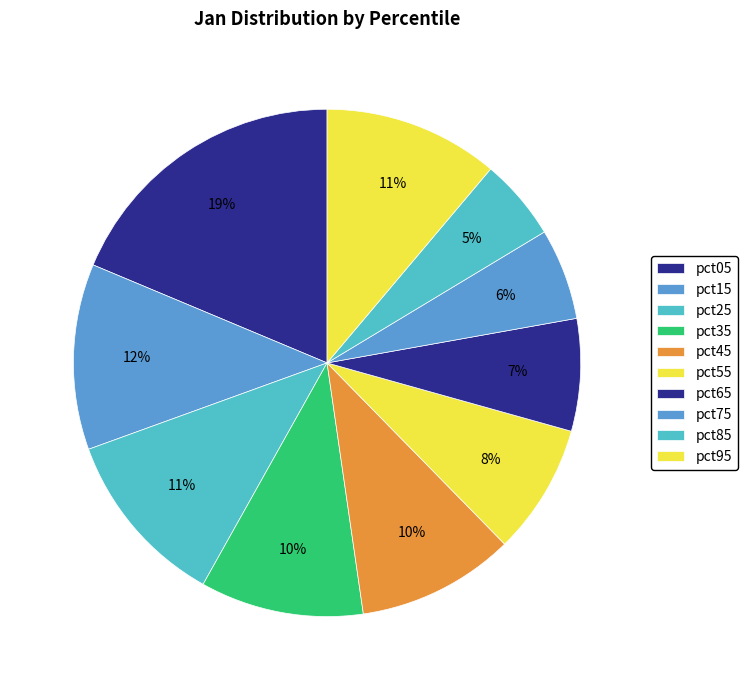

How many segments does this pie chart have?

10